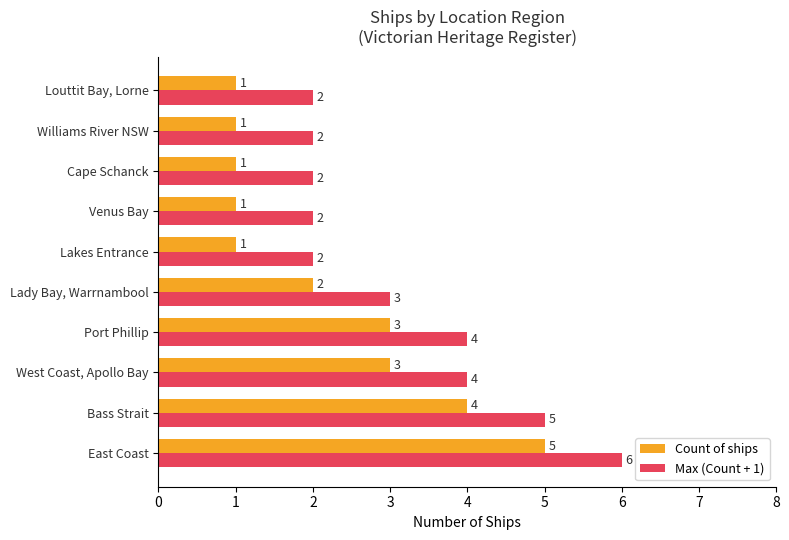

What is the greatest value displayed?

6